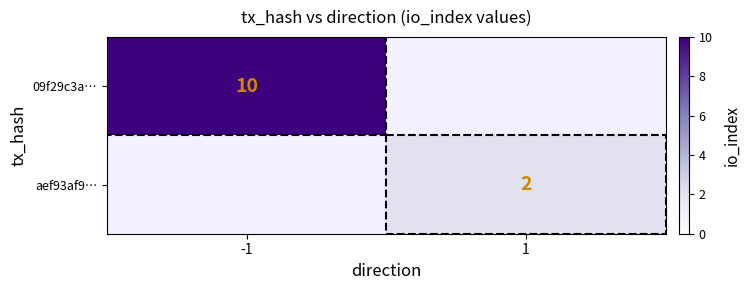

True or false: 09f29c3a… has a value of 10 at -1.

True